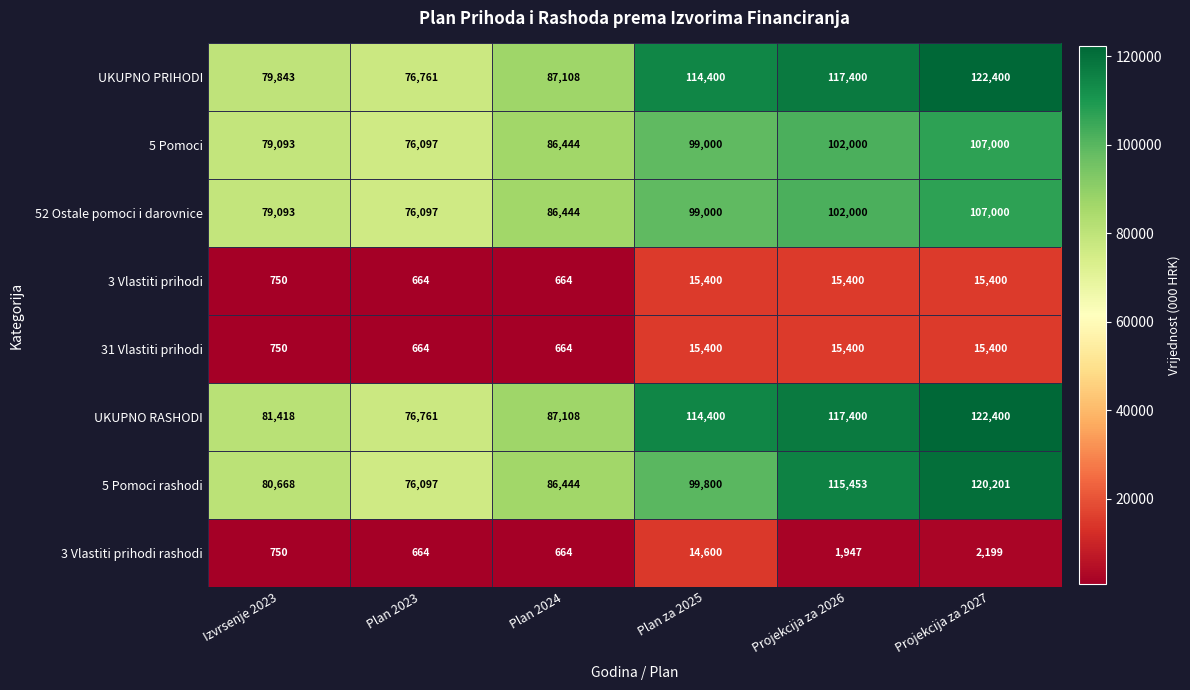

At how many categories does at least one series exceed 12271?

6